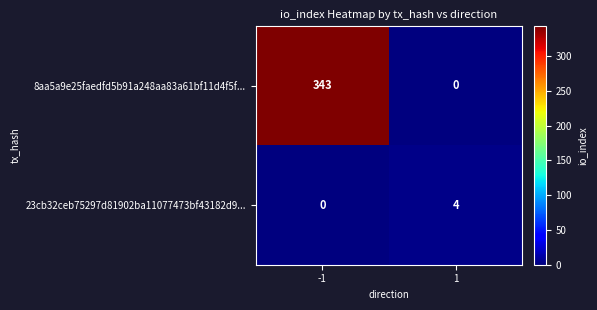

What is the total value across all series at -1?

343